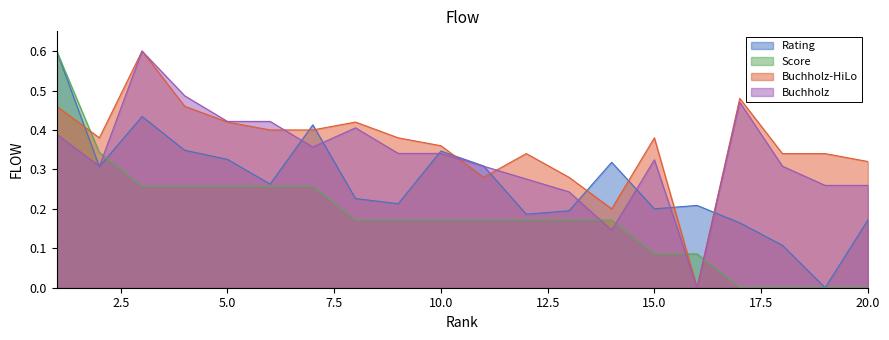

After their last crossing, which series has the higher values: Score or Buchholz-HiLo?

Buchholz-HiLo